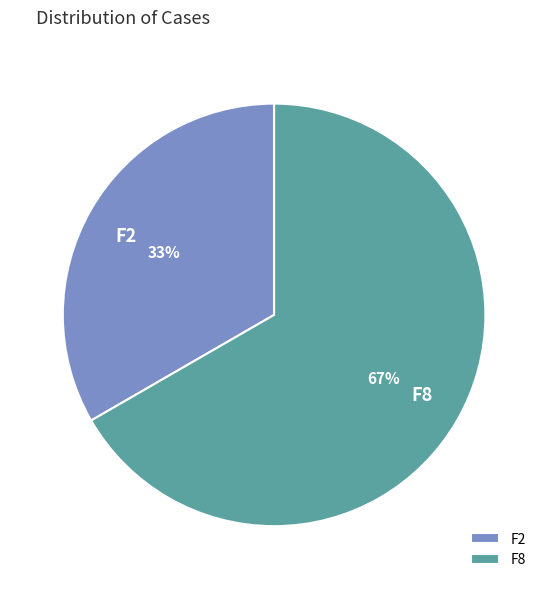

Do F8 and F2 together represent more than half of the pie?

Yes